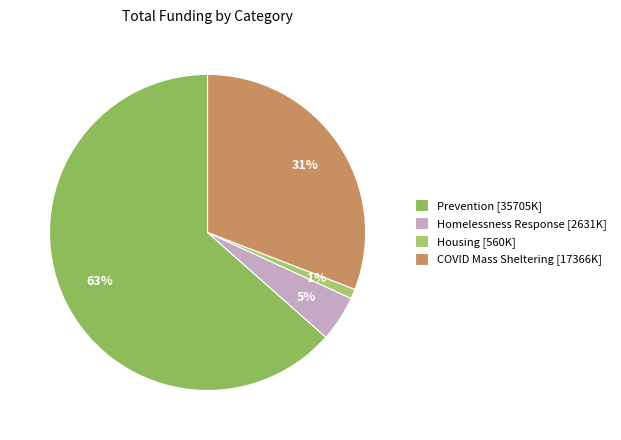

Which slice is the largest?

Prevention [35705K]